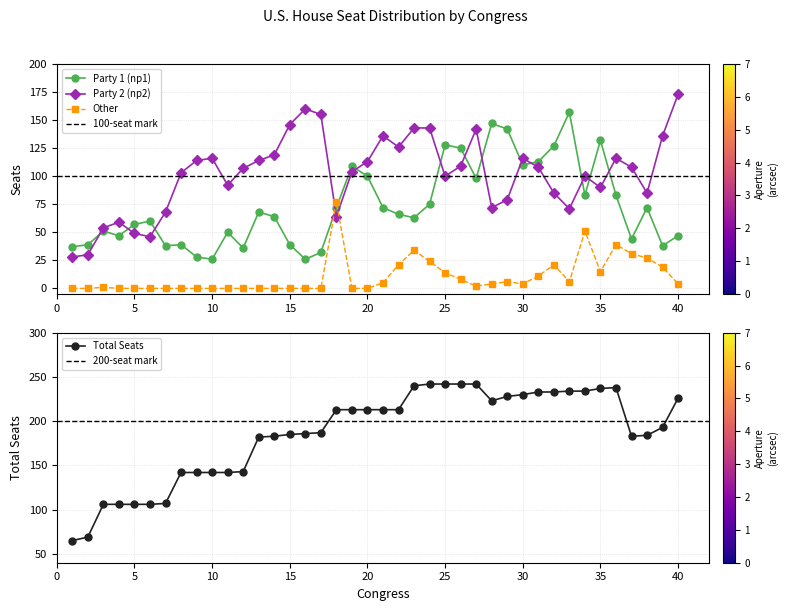

Reading left to right, transcribe all the data shown in this chart.

Party 1 (np1): 1=37	2=39	3=51	4=47	5=57	6=60	7=38	8=39	9=28	10=26	11=50	12=36	13=68	14=64	15=39	16=26	17=32	18=72	19=109	20=100	21=72	22=66	23=63	24=75	25=128	26=125	27=98	28=147	29=142	30=110	31=113	32=127	33=157	34=83	35=132	36=83	37=44	38=72	39=38	40=47
Party 2 (np2): 1=28	2=30	3=54	4=59	5=49	6=46	7=68	8=103	9=114	10=116	11=92	12=107	13=114	14=119	15=146	16=160	17=155	18=64	19=104	20=113	21=136	22=126	23=143	24=143	25=100	26=109	27=142	28=72	29=79	30=116	31=108	32=85	33=71	34=100	35=90	36=116	37=108	38=85	39=136	40=173
Other: 1=0	2=0	3=1	4=0	5=0	6=0	7=0	8=0	9=0	10=0	11=0	12=0	13=0	14=0	15=0	16=0	17=0	18=77	19=0	20=0	21=5	22=21	23=34	24=24	25=14	26=8	27=2	28=4	29=6	30=4	31=11	32=21	33=6	34=51	35=15	36=39	37=31	38=27	39=19	40=4
Total Seats: 1=65	2=69	3=106	4=106	5=106	6=106	7=107	8=142	9=142	10=142	11=142	12=143	13=182	14=183	15=185	16=186	17=187	18=213	19=213	20=213	21=213	22=213	23=240	24=242	25=242	26=242	27=242	28=223	29=228	30=230	31=233	32=233	33=234	34=234	35=237	36=238	37=183	38=184	39=193	40=226